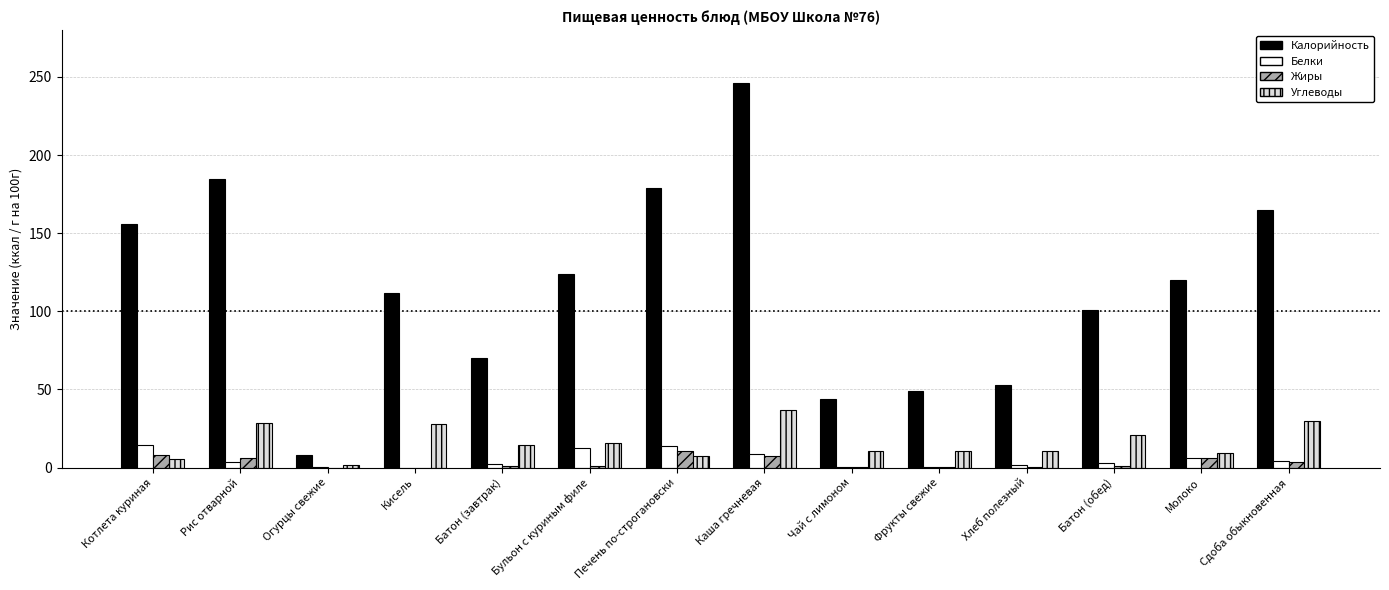

The Жиры series shows 6.3 at Рис отварной. True or false?

True